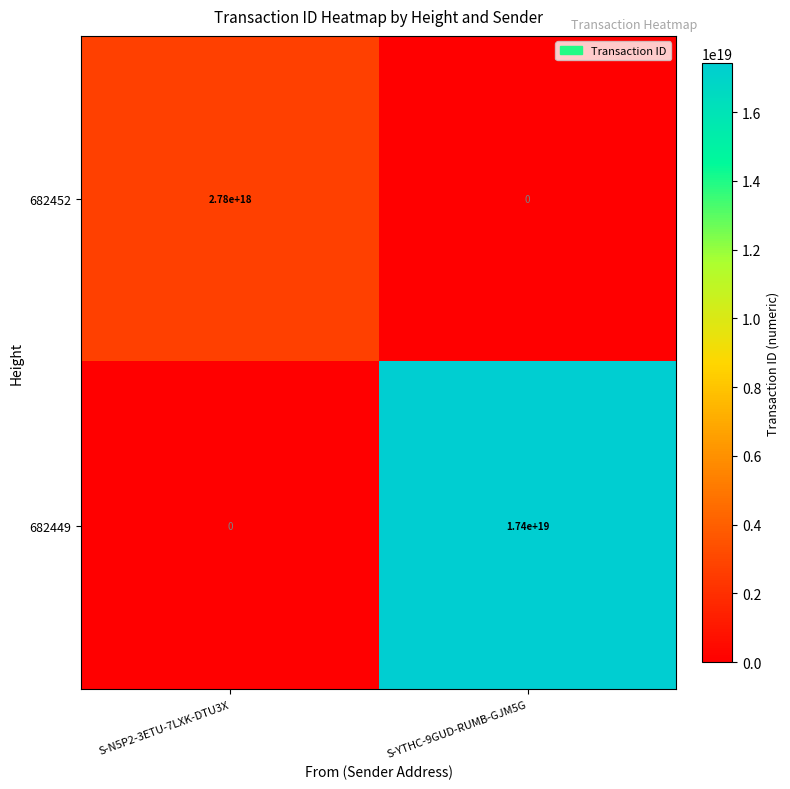

Where is 682449 nearest to the value 8700000000000000000?

S-N5P2-3ETU-7LXK-DTU3X